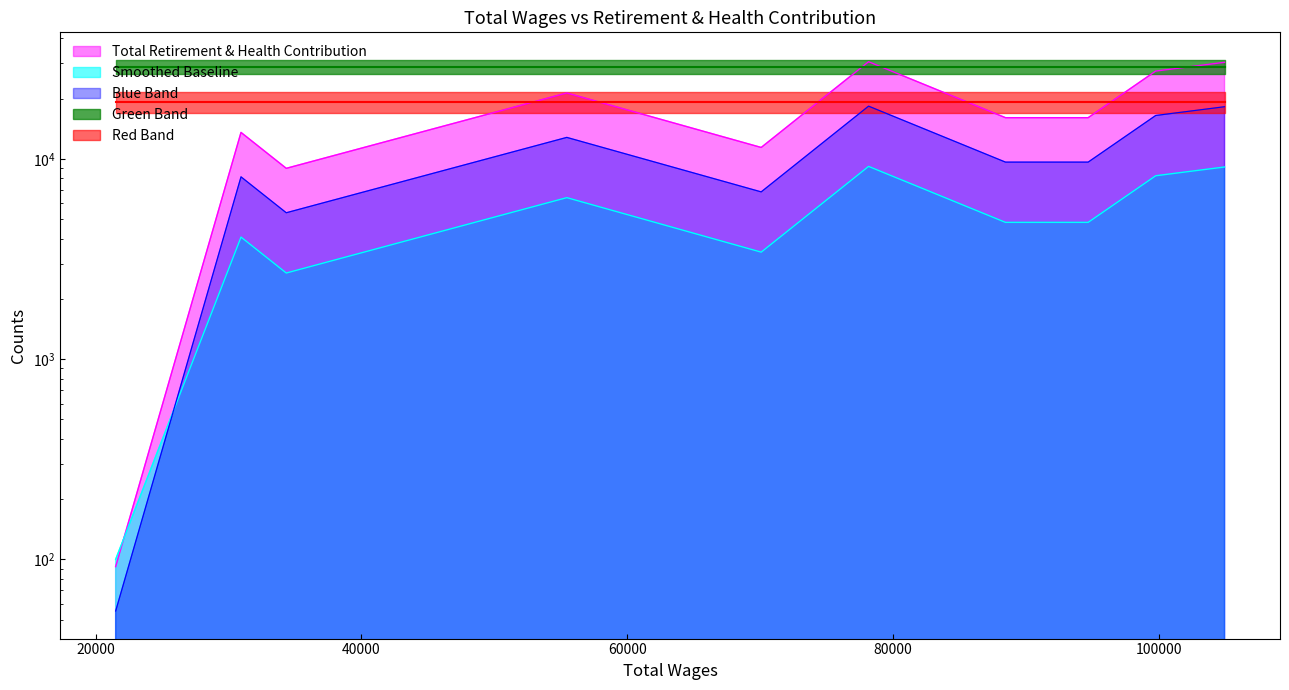

Rank the categories by value from highest to lowest.

78151.0, 104932.0, 99751.0, 55448.0, 88449.0, 94671.0, 30938.0, 70072.0, 34343.0, 21507.0